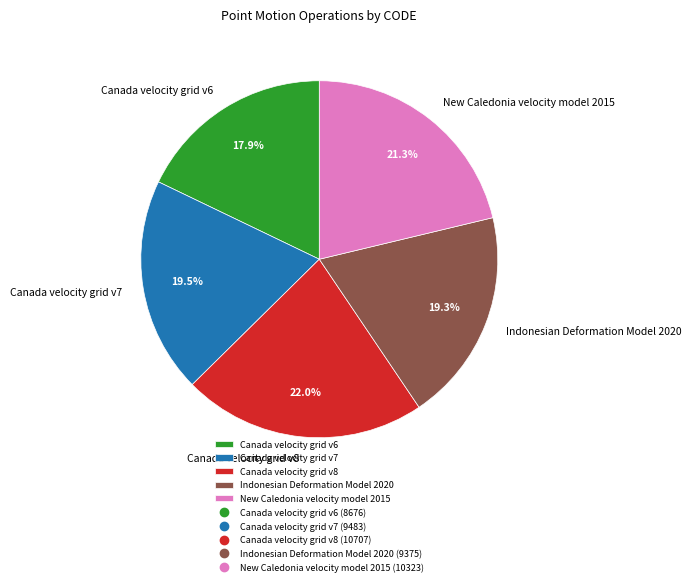

To the nearest percent, what is the combined percentage of Canada velocity grid v7 and New Caledonia velocity model 2015?

41%